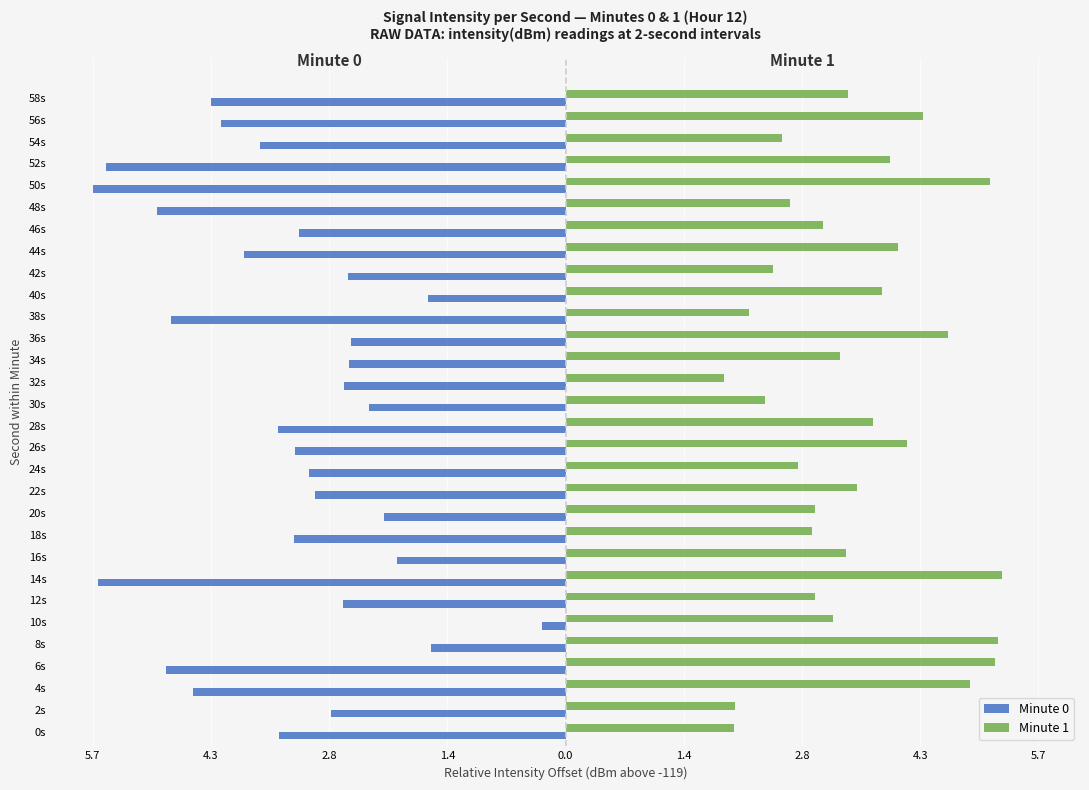

Rank the series by their average value, from lowest to highest.

Minute 0, Minute 1